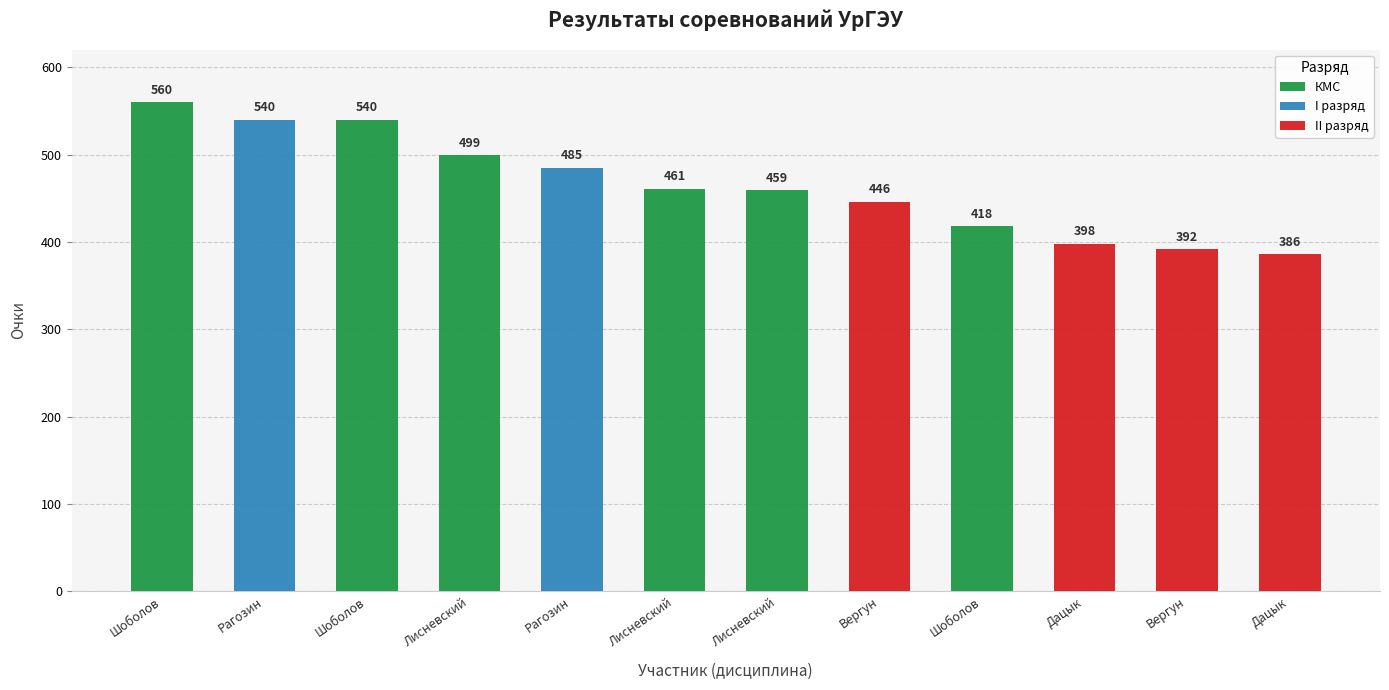

Between Рагозин and Вергун, which is larger?

Рагозин